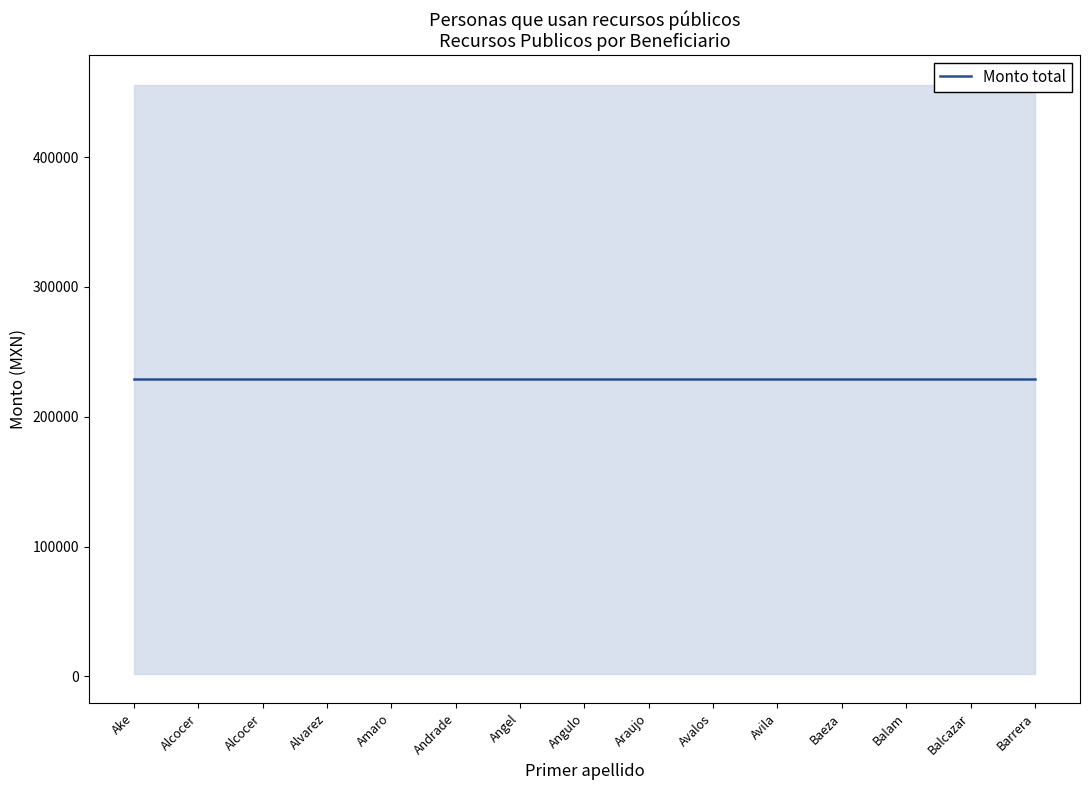

The value of Monto total at Barrera is 291738. True or false?

False